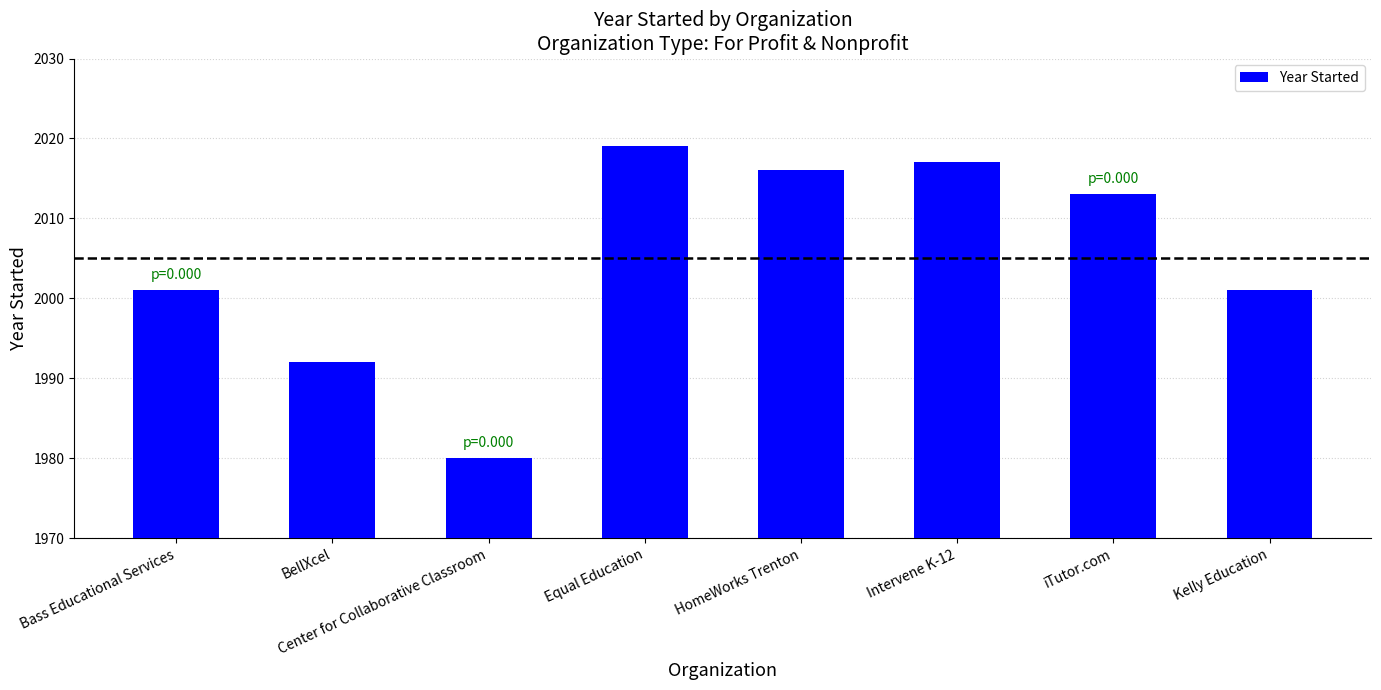

What is the greatest value displayed?

2019